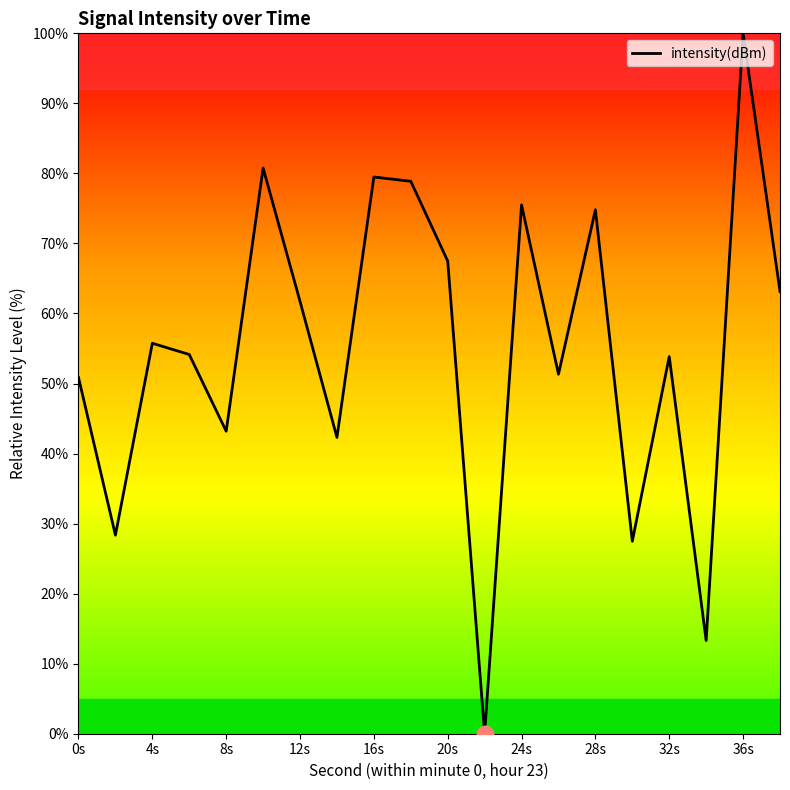

What is the sum of all values?

1102.4